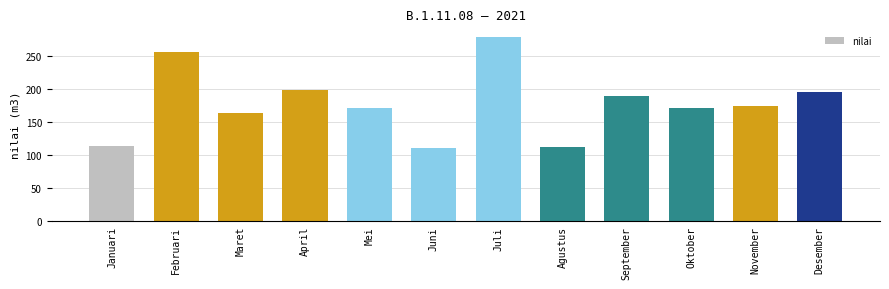

What value does the data have at Februari, to the nearest 10?

260